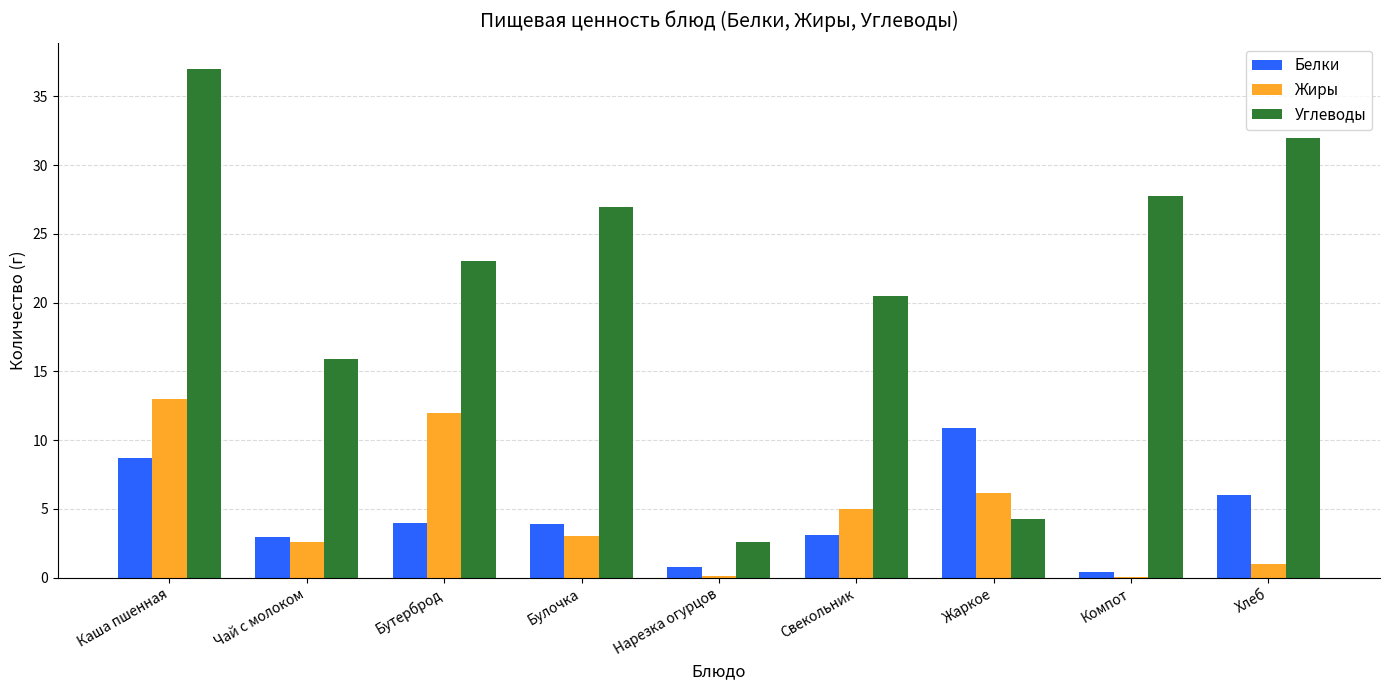

What is the sum of all Белки values?

40.8